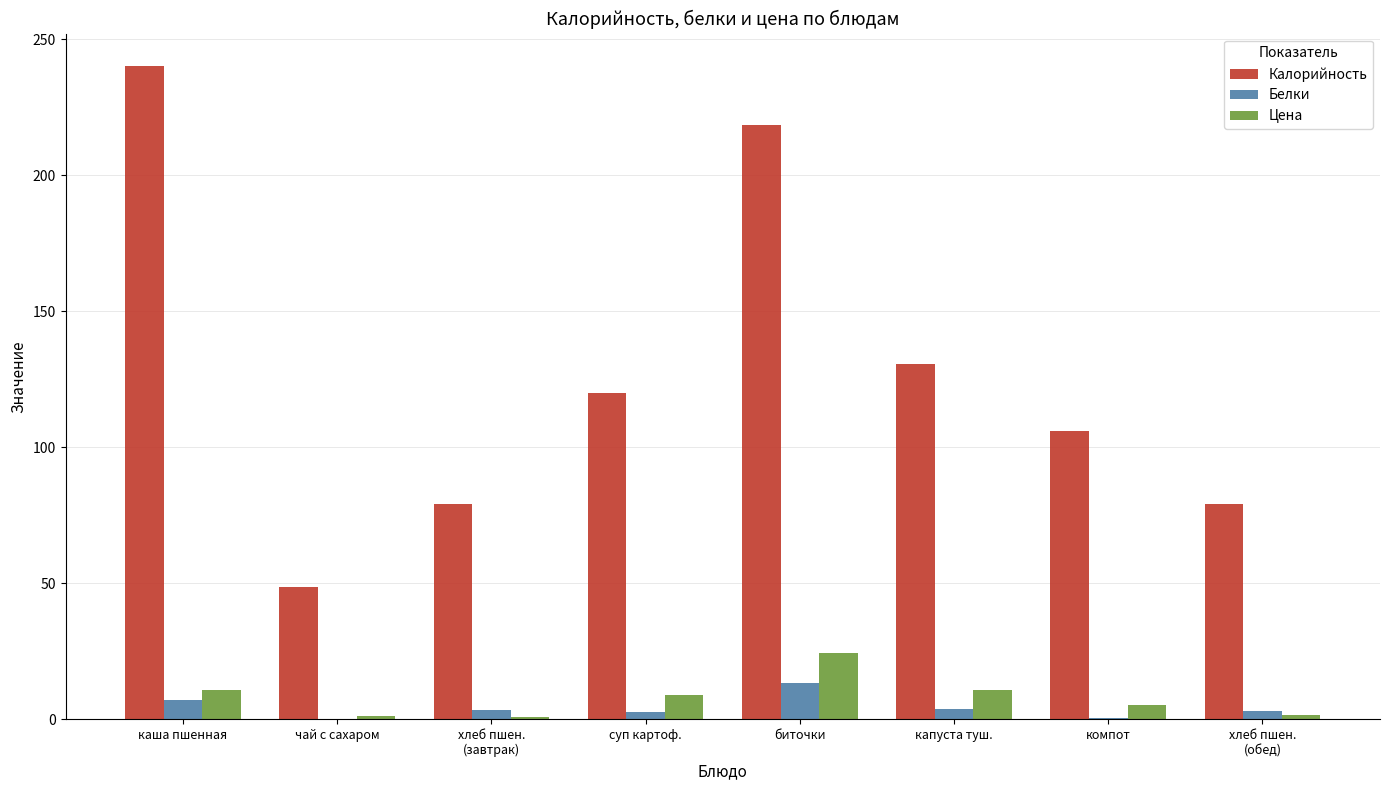

How many categories are shown in the chart?

8